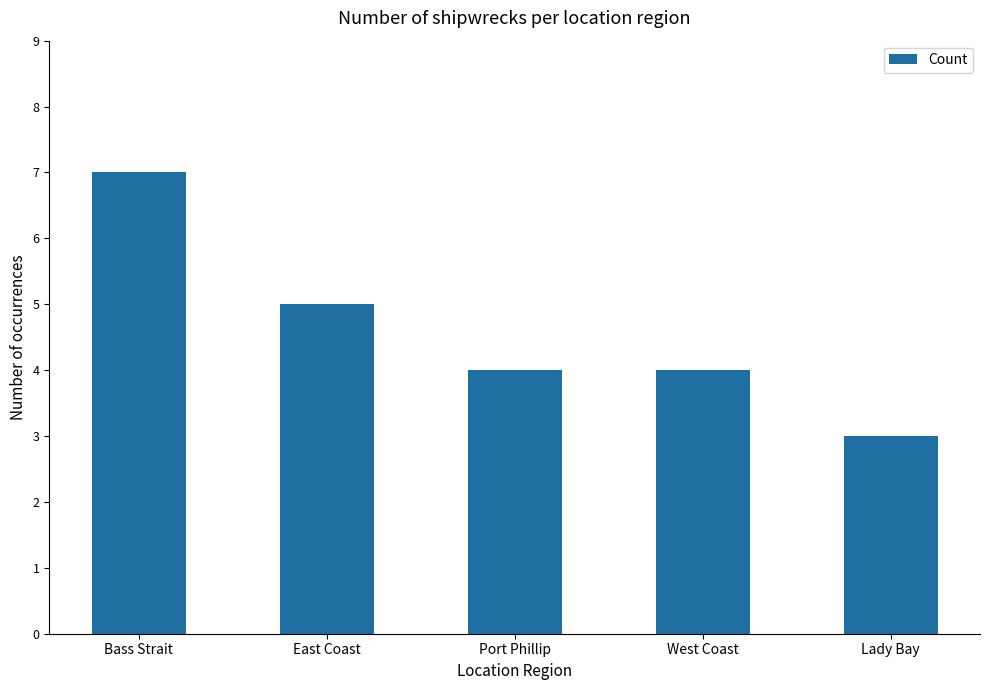

What is the sum of all values?

23